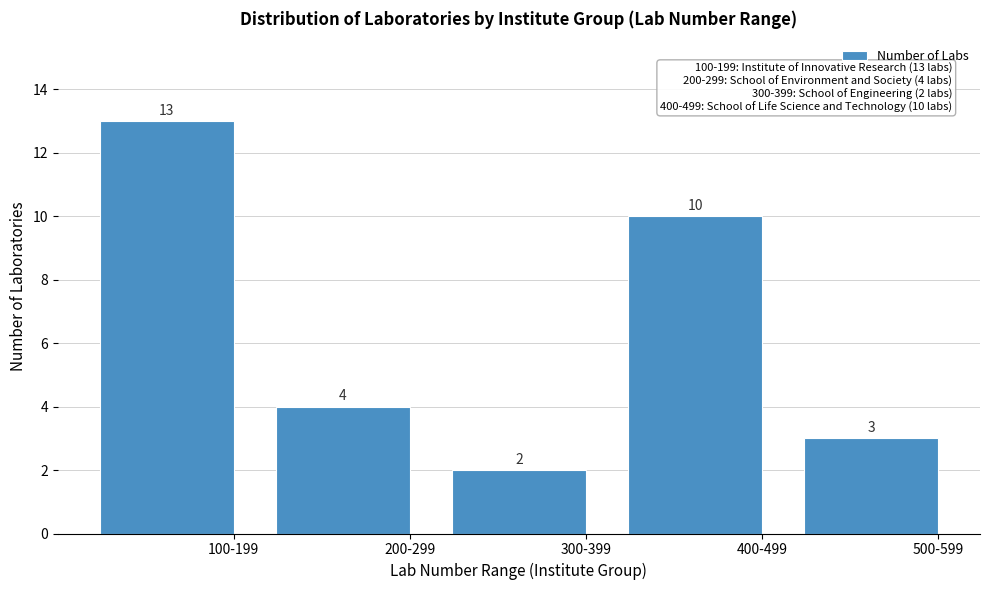

Reading right to left, extract all data points from this chart.

500-599=3	400-499=10	300-399=2	200-299=4	100-199=13